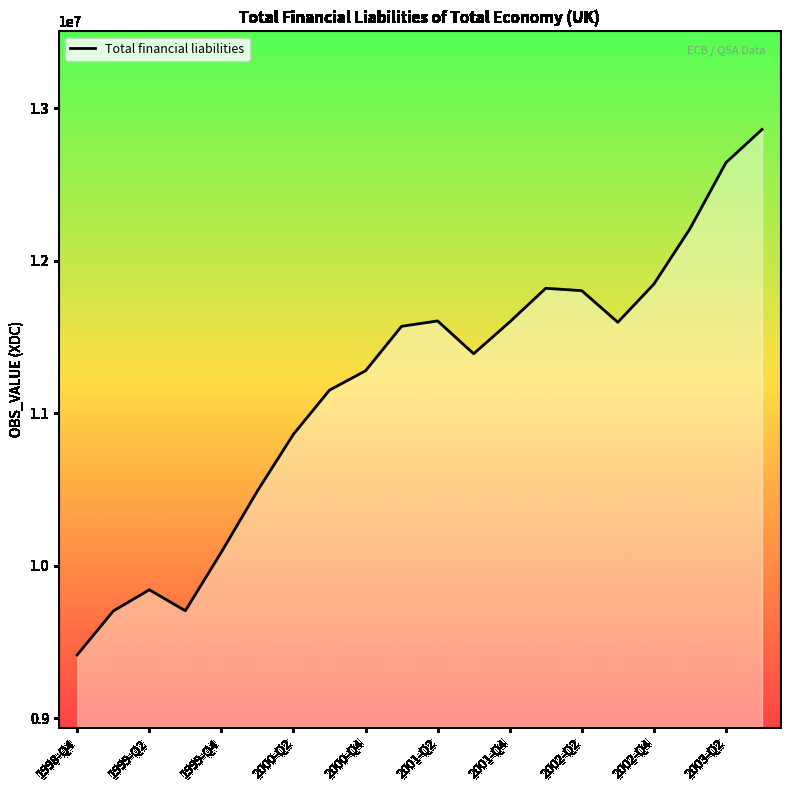

What is the maximum value shown in the chart?

12859757